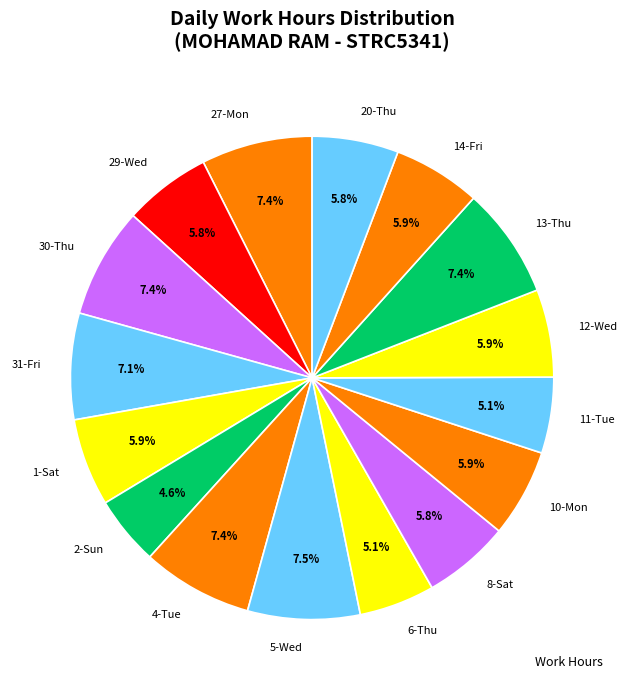

How much of the chart is everything except 27-Mon?

92.6%